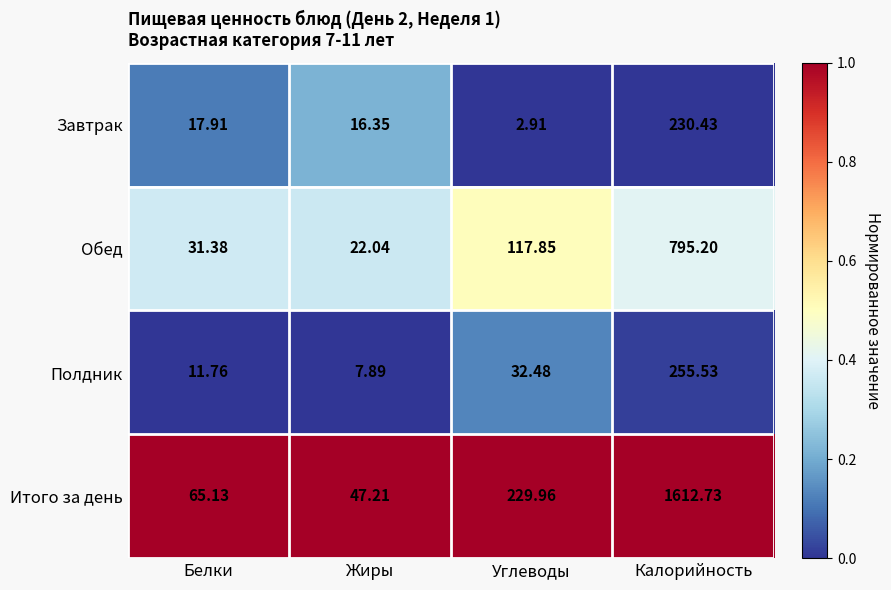

Which series has the largest total across all categories?

Итого за день